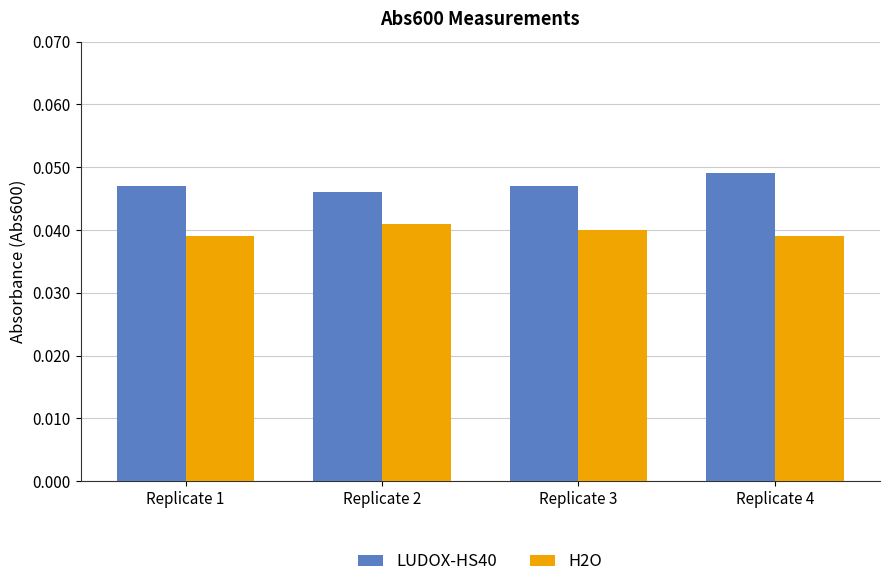

How many H2O values are between 0 and 1?

4